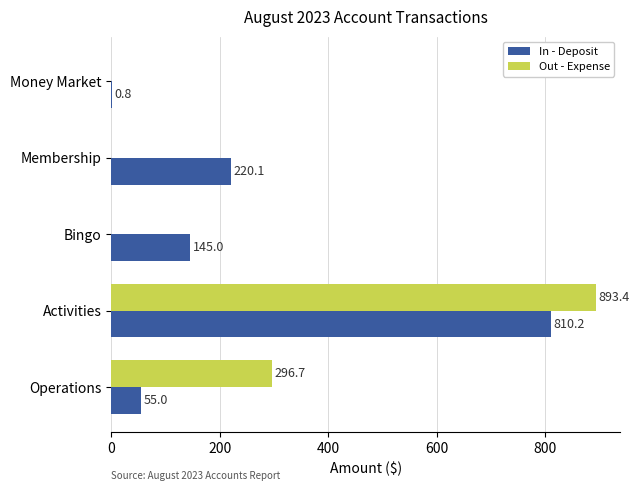

True or false: Out - Expense has a value of 0.0 at Bingo.

True